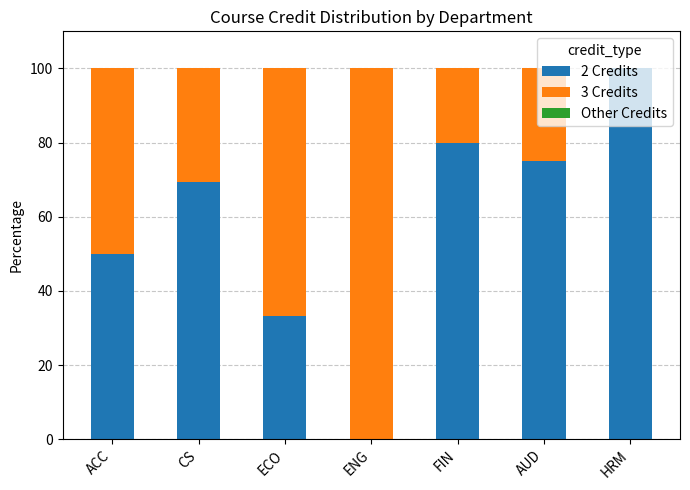

What is the total value across all series at ACC?

100.0